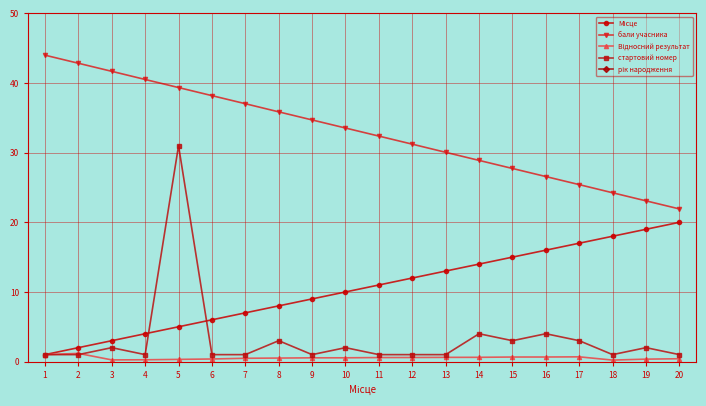

What is the value of the Відносний результат point at the 12th from the left?

0.6